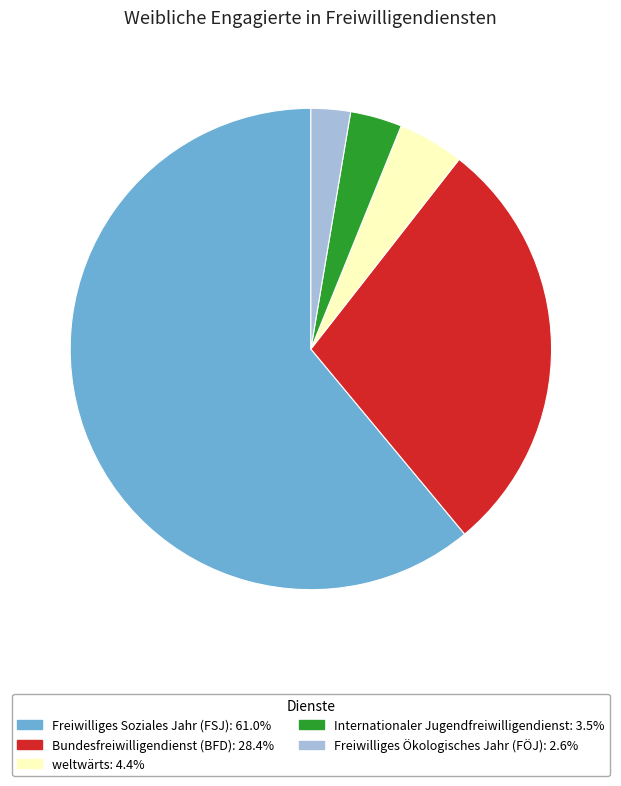

Which has a higher value, Freiwilliges Soziales Jahr (FSJ) or Freiwilliges Ökologisches Jahr (FÖJ)?

Freiwilliges Soziales Jahr (FSJ)